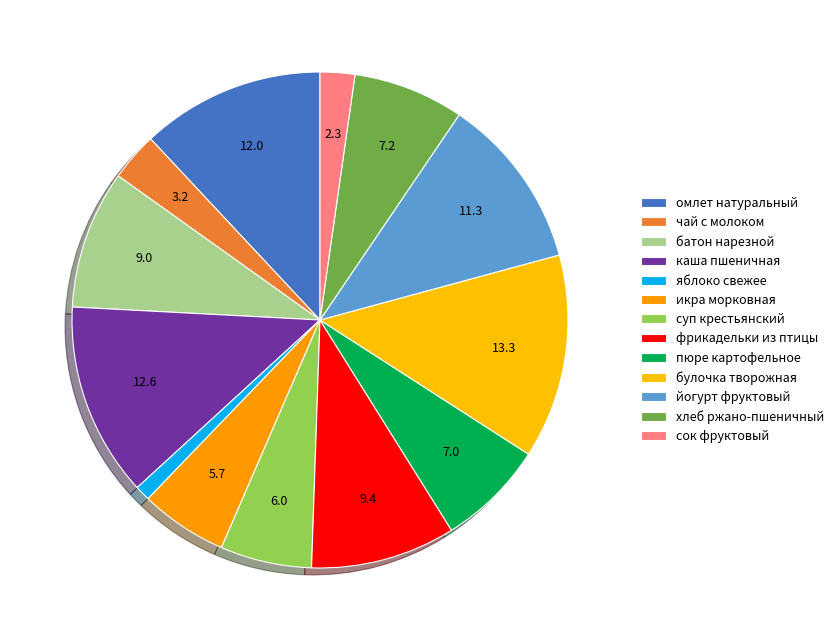

Count the number of slices in the pie.

13